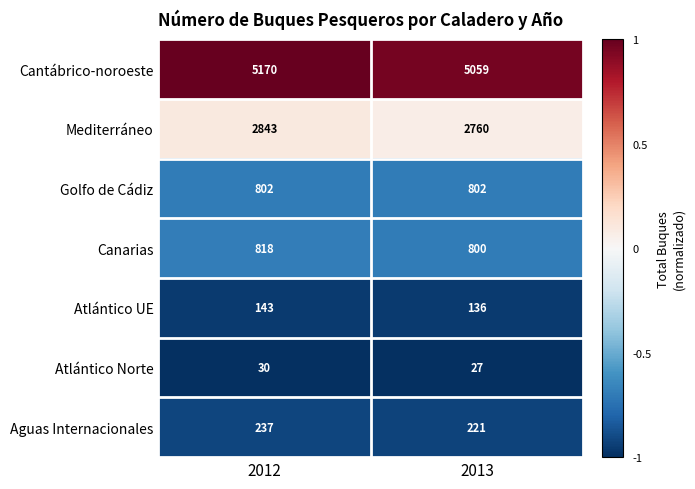

Which series changed the most between 2012 and 2013?

Cantábrico-noroeste